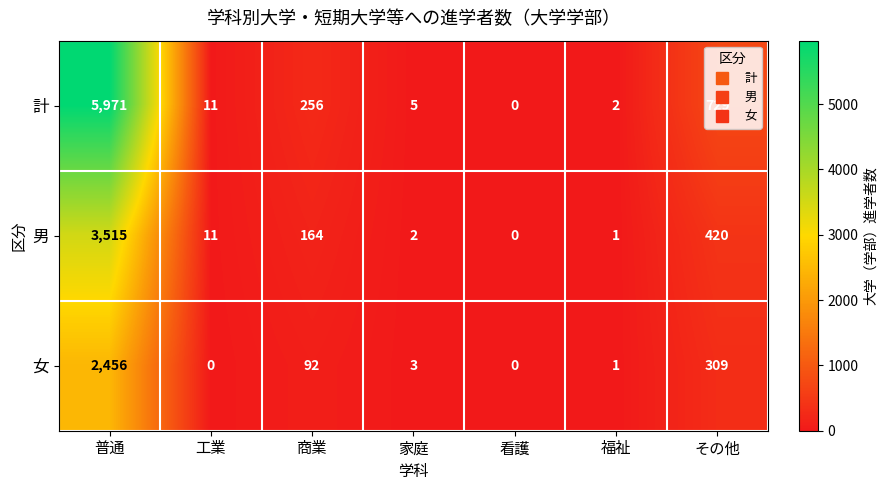

What is the difference between the highest and lowest values at その他?

420